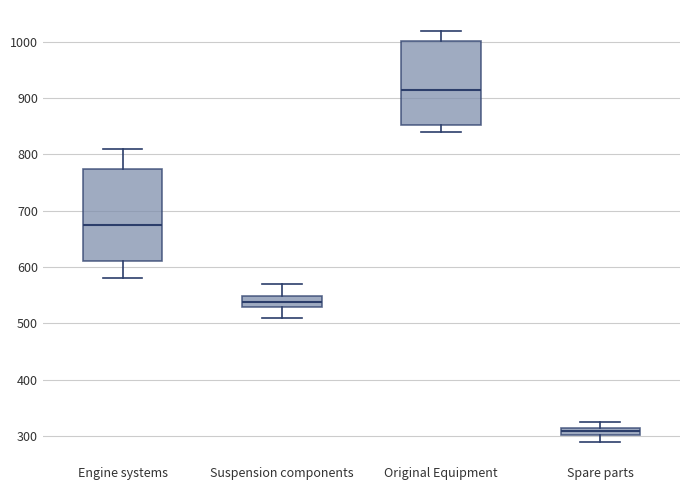

Where does the median line of the box for Suspension components sit on the y-axis? The values are not printed on the chart, so give them approximately, as read against the axis.

540